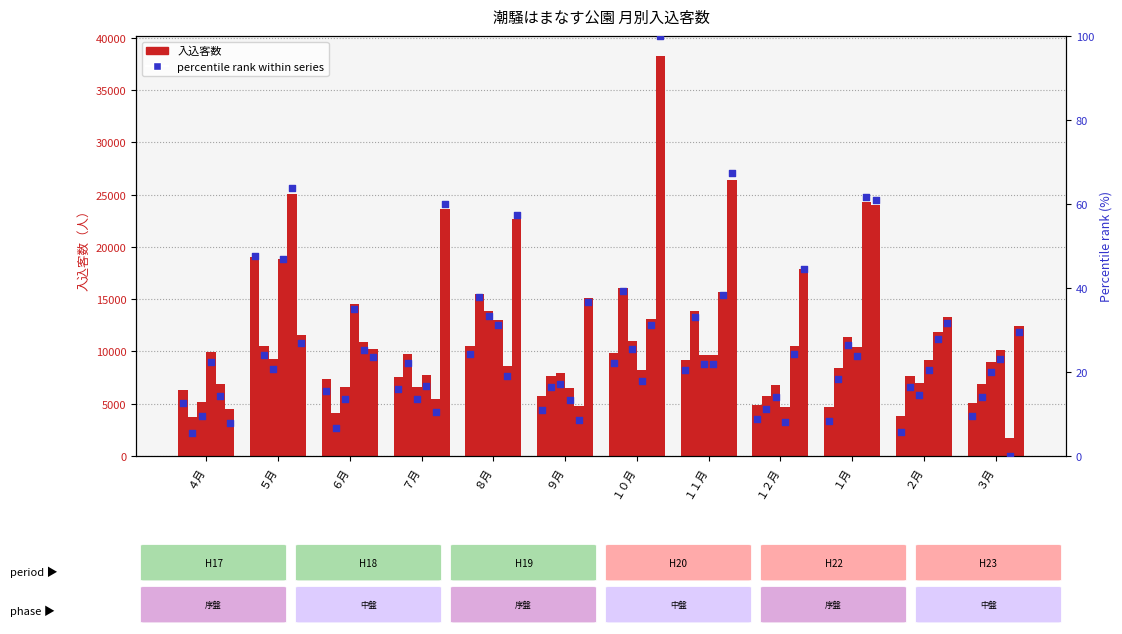

Which series reaches the maximum Y coordinate?

H23